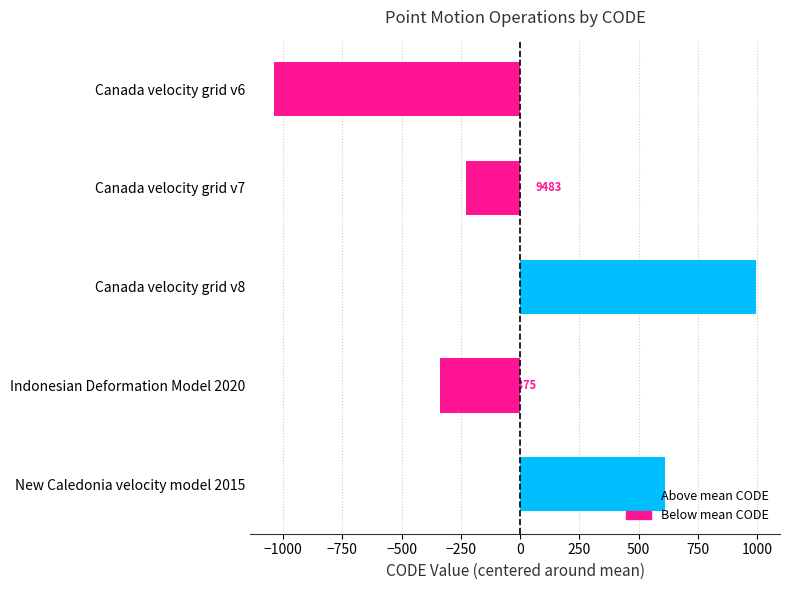

Does the chart contain any negative values?

Yes